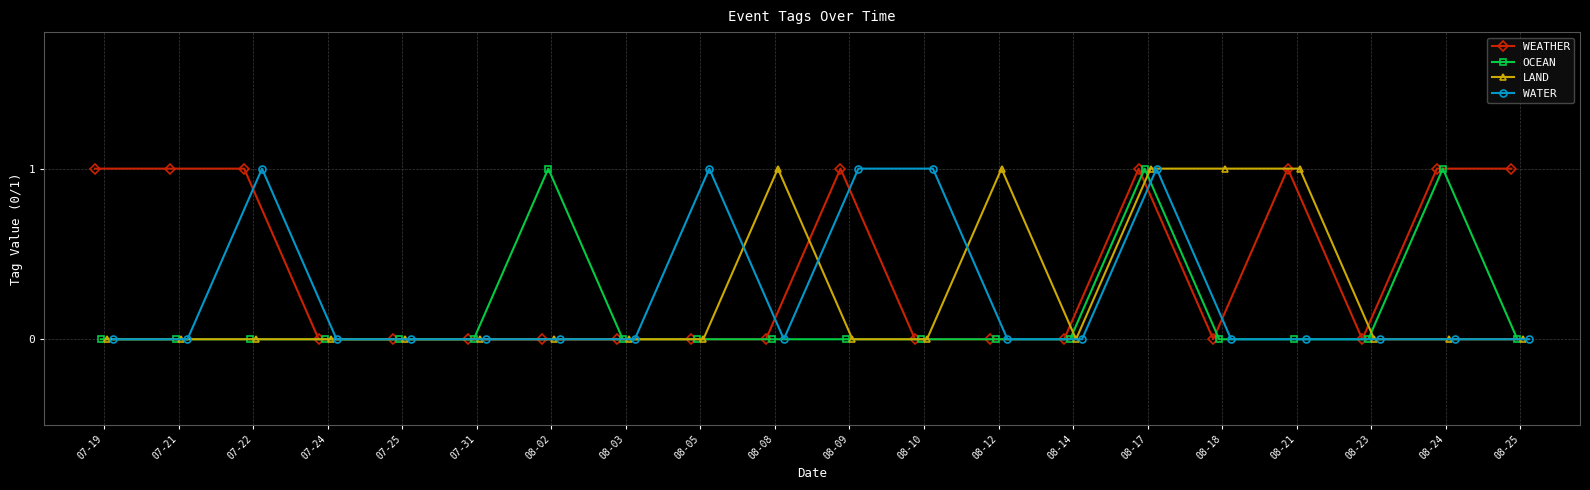

How many intersections are there between WEATHER and LAND?

1